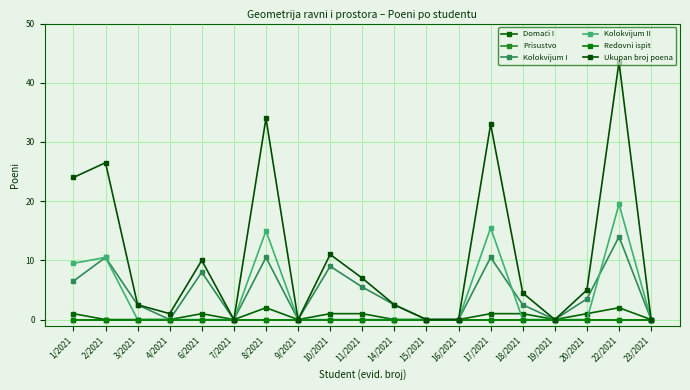

Is it true that Ukupan broj poena equals 0.3 at 4/2021?

False